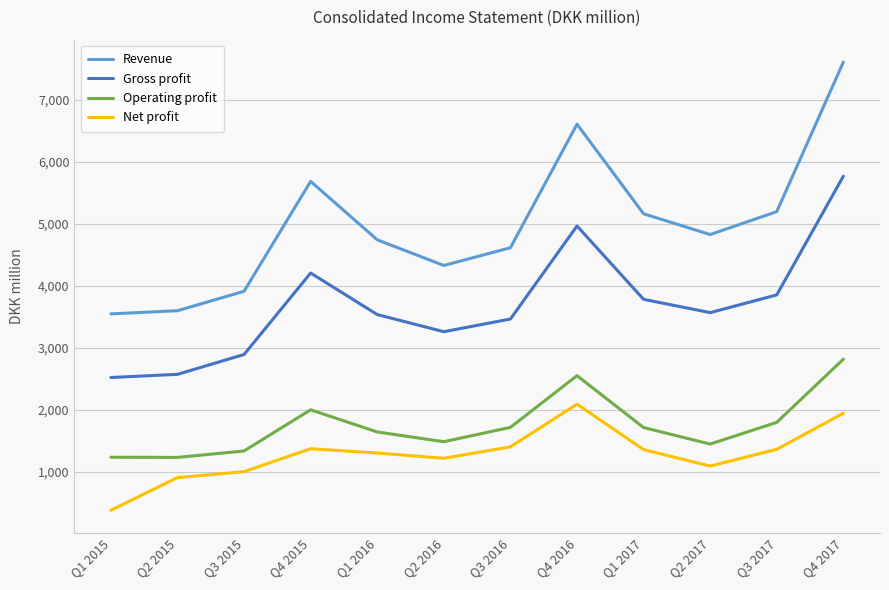

Rank the series by their maximum value, from highest to lowest.

Revenue, Gross profit, Operating profit, Net profit